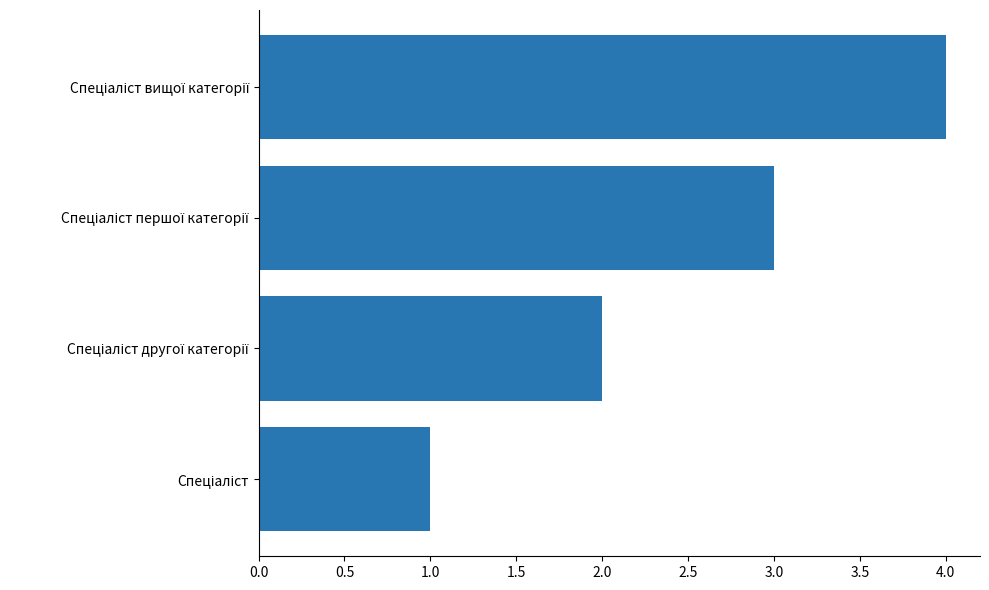

Count the number of data series in this chart.

1